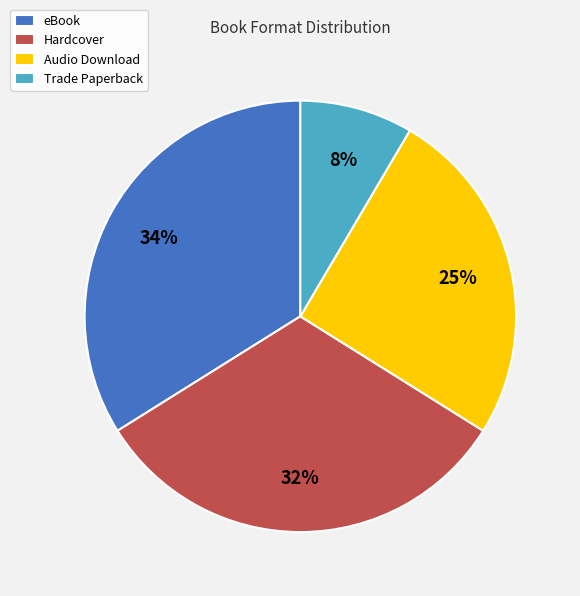

True or false: eBook accounts for 42% of the total.

False